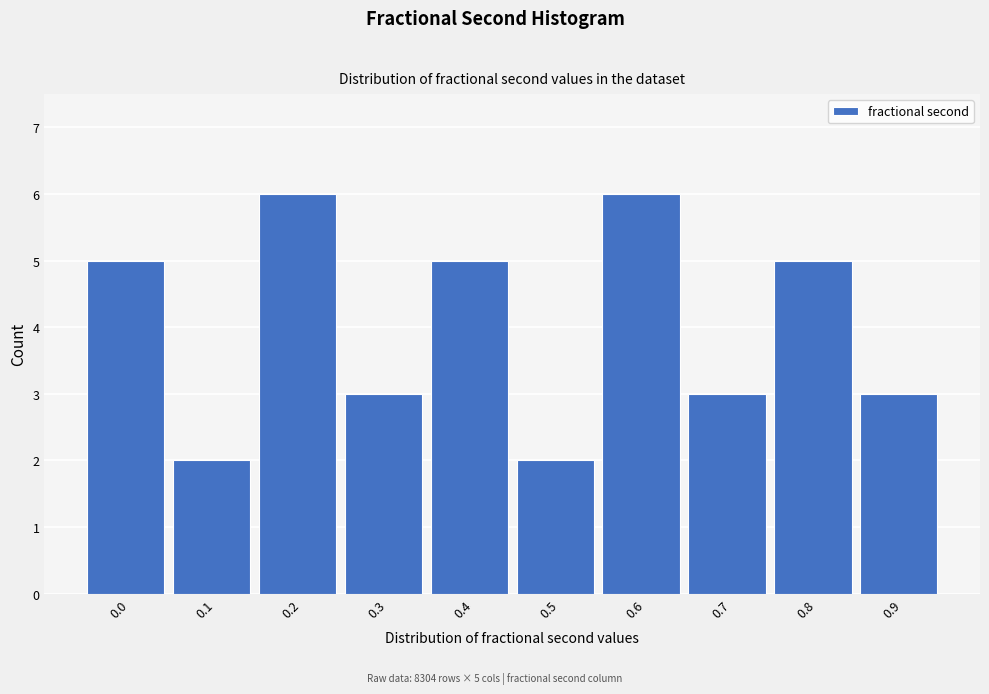

Reading left to right, transcribe all the data shown in this chart.

0.0=5	0.1=2	0.2=6	0.3=3	0.4=5	0.5=2	0.6=6	0.7=3	0.8=5	0.9=3